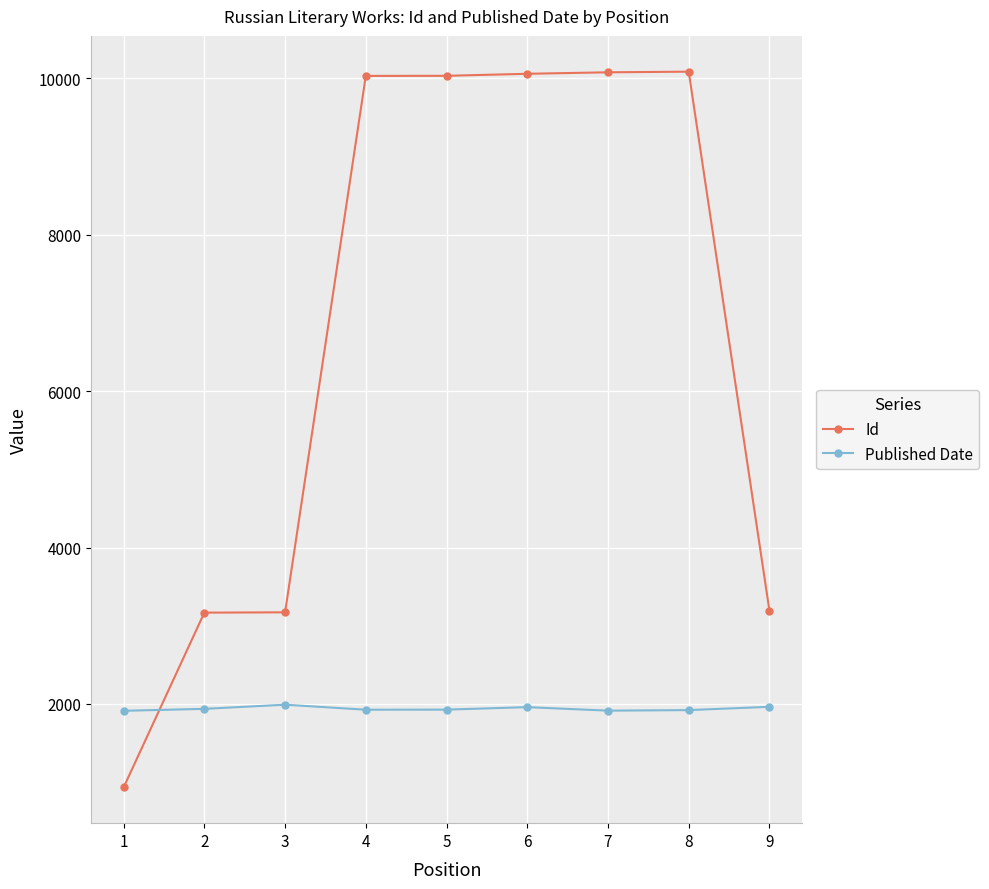

What is the value of the Id point at the 4th from the left?

10030